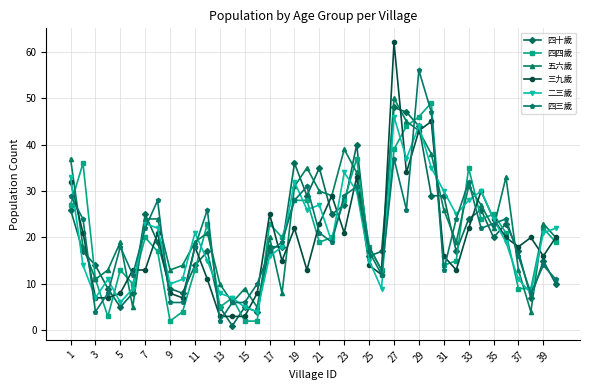

What is the minimum value for 二三歲?

4